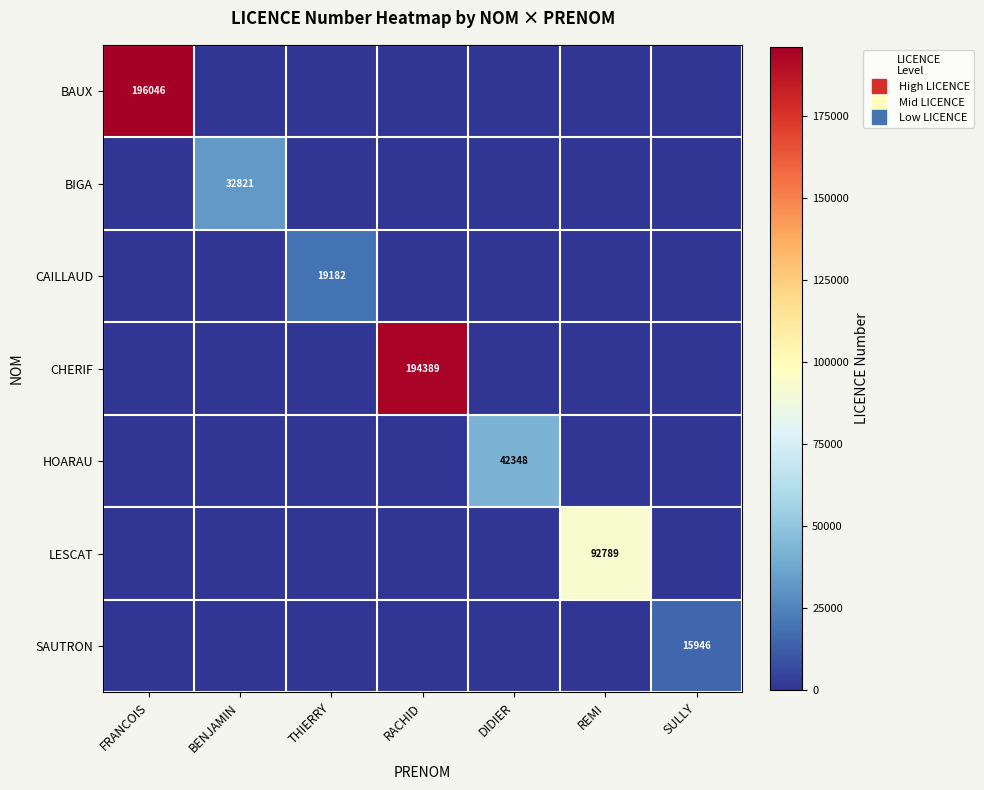

What is the difference between the CHERIF values at RACHID and DIDIER?

194389